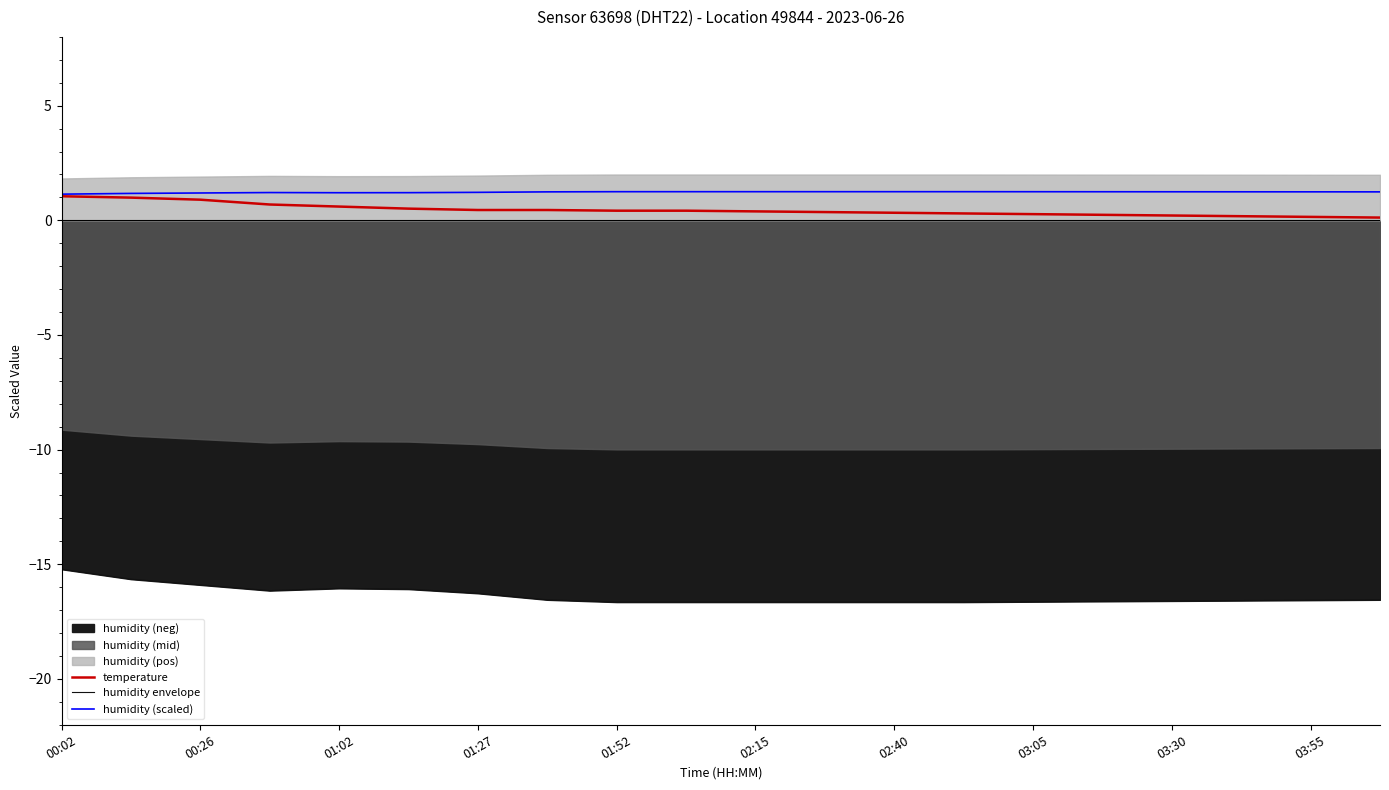

What is the approximate value of temperature at 19?

0.1